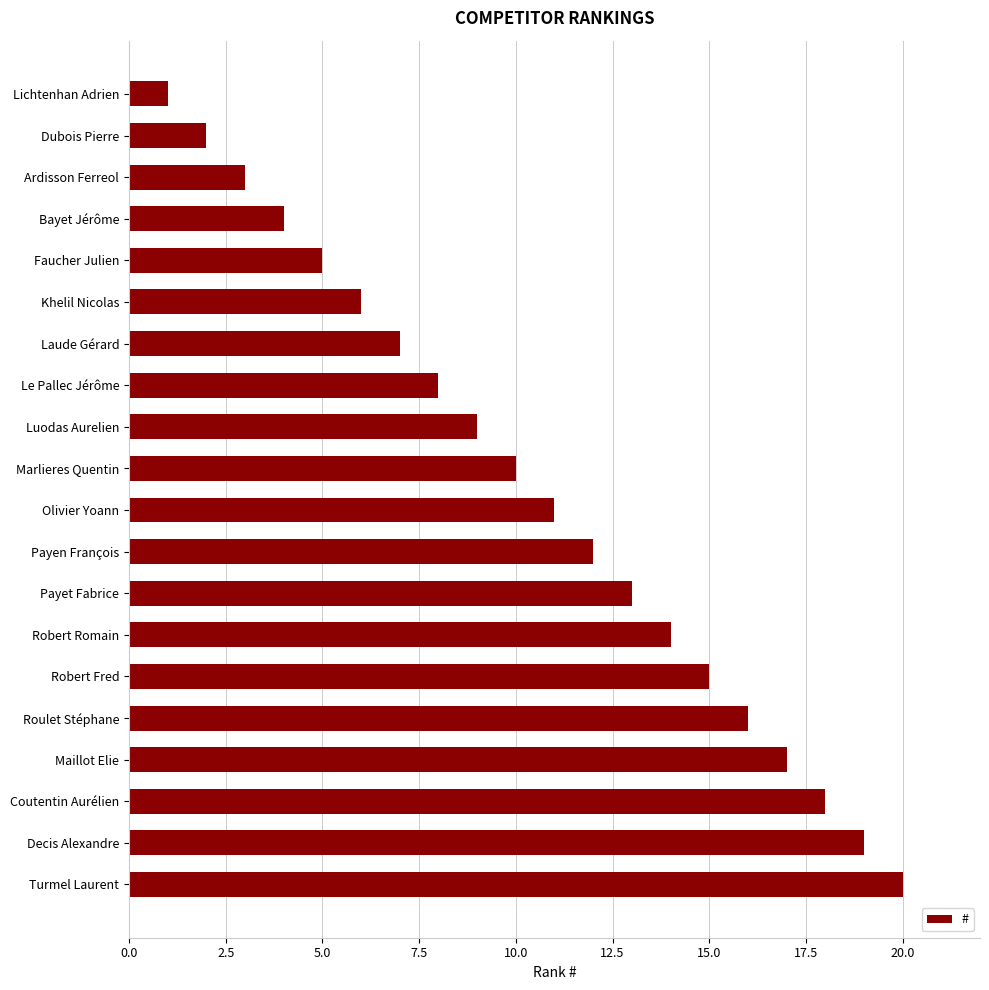

How many values are below 11?

10